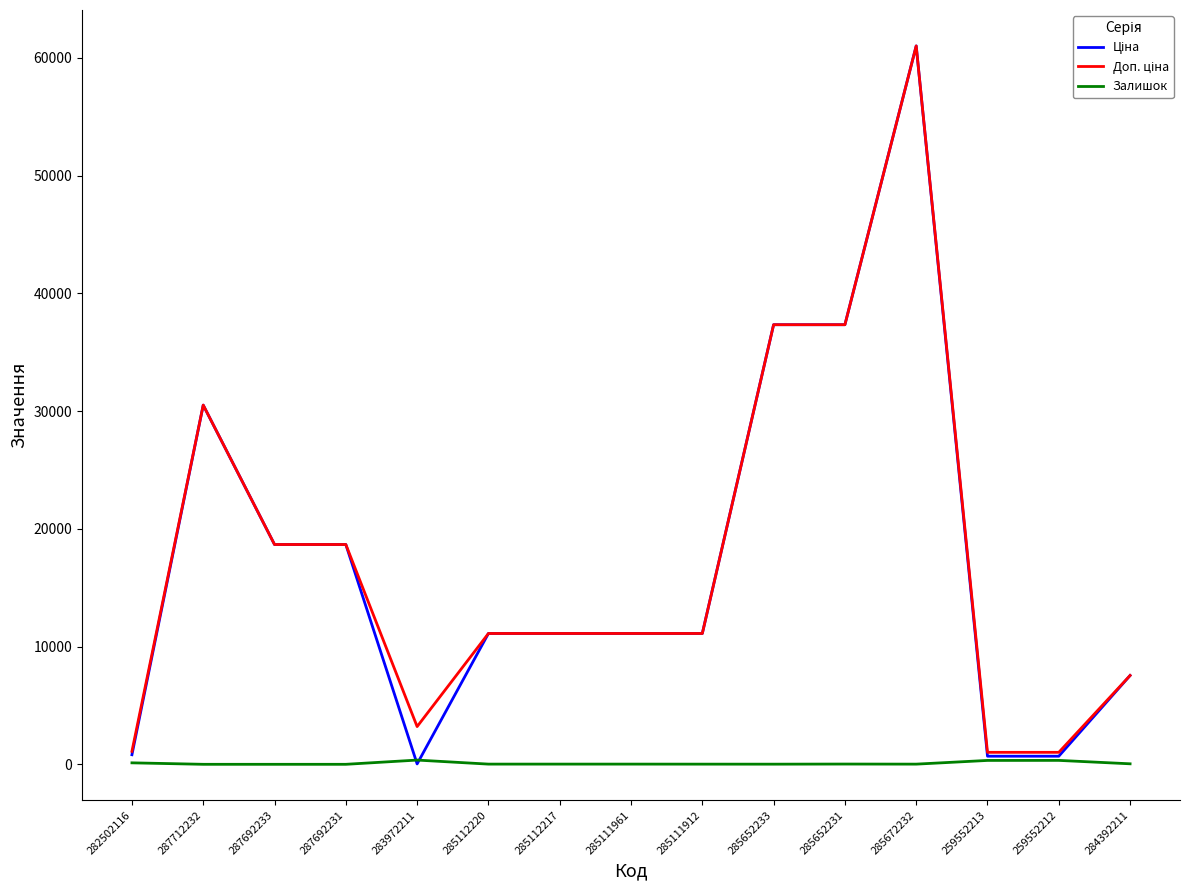

At which category is the sum across all series the highest?

285672232